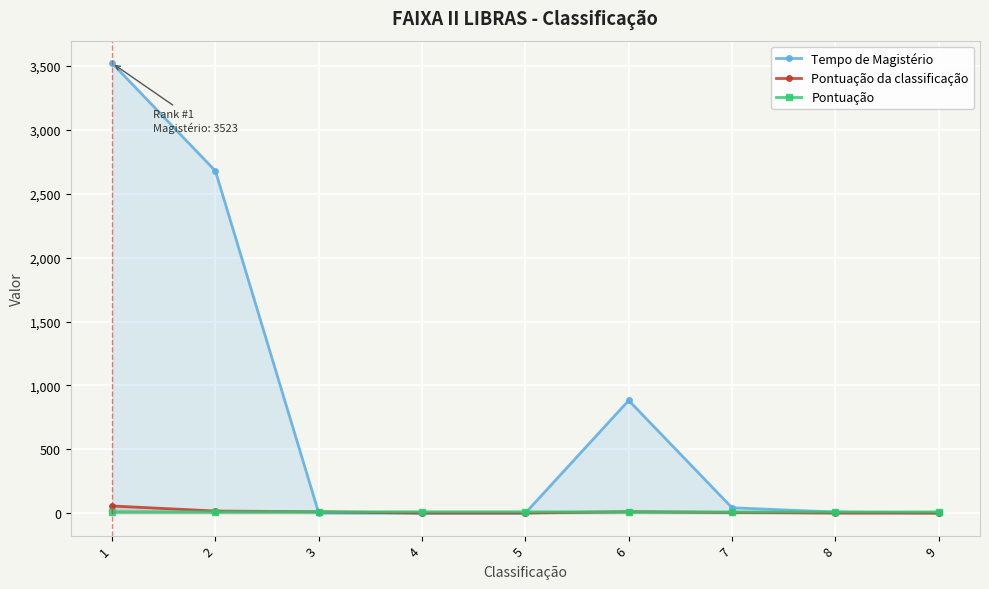

What is the average value of the Pontuação da classificação series?

11.0